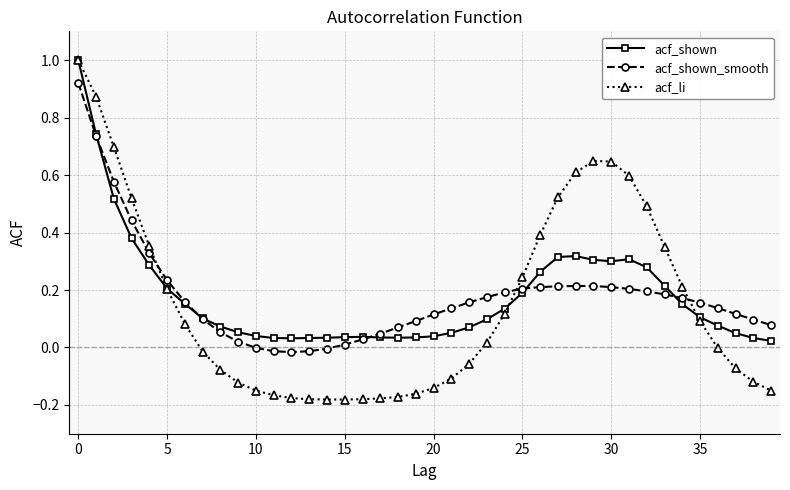

What is the value of the acf_shown point at the 1st from the left?

1.0